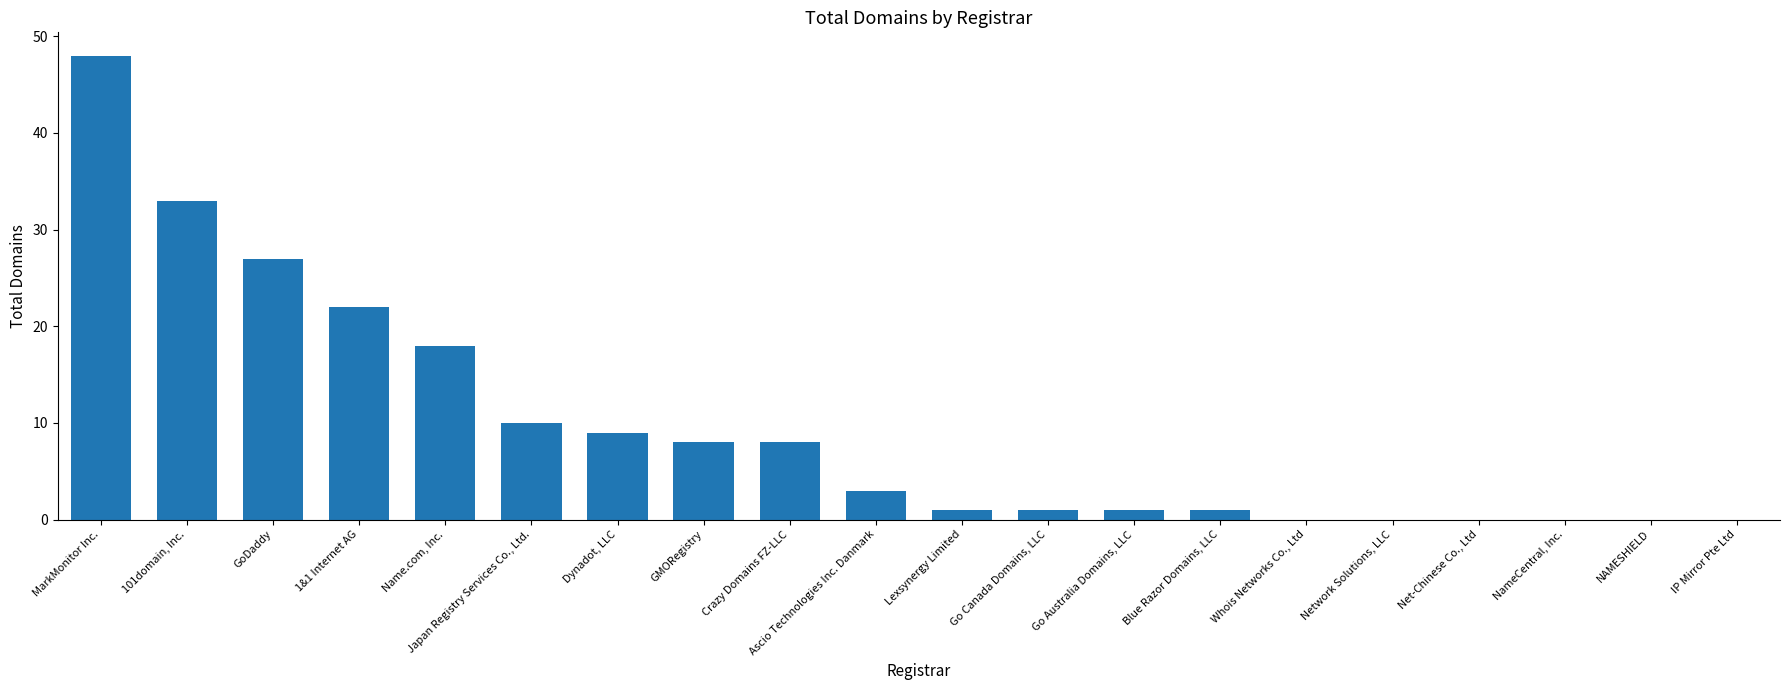

Which category has the highest value across all series?

MarkMonitor Inc.